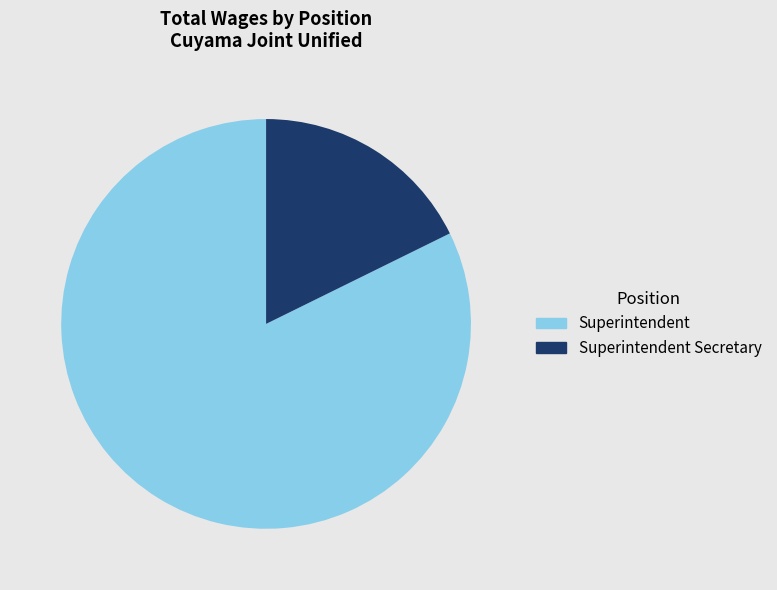

What is the ratio of the value at Superintendent Secretary to the value at Superintendent?

0.2